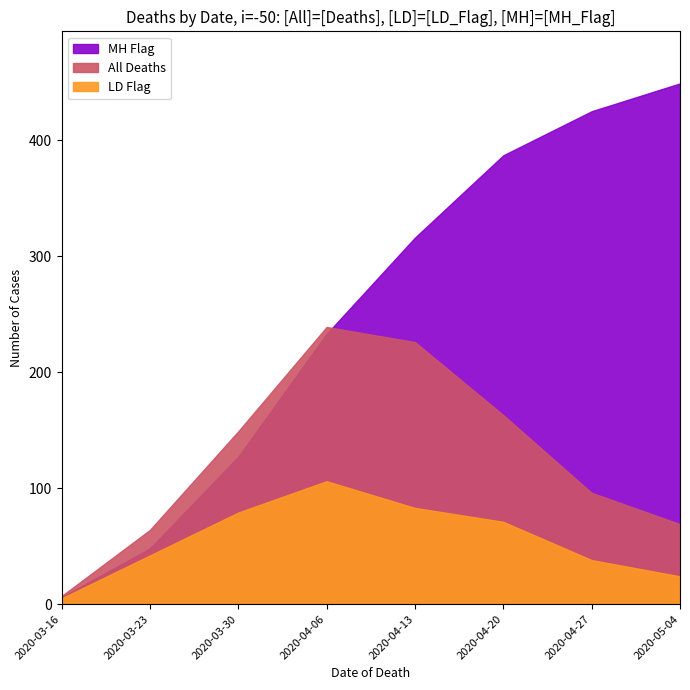

The value of LD Flag at 2020-04-20 is 49. True or false?

False